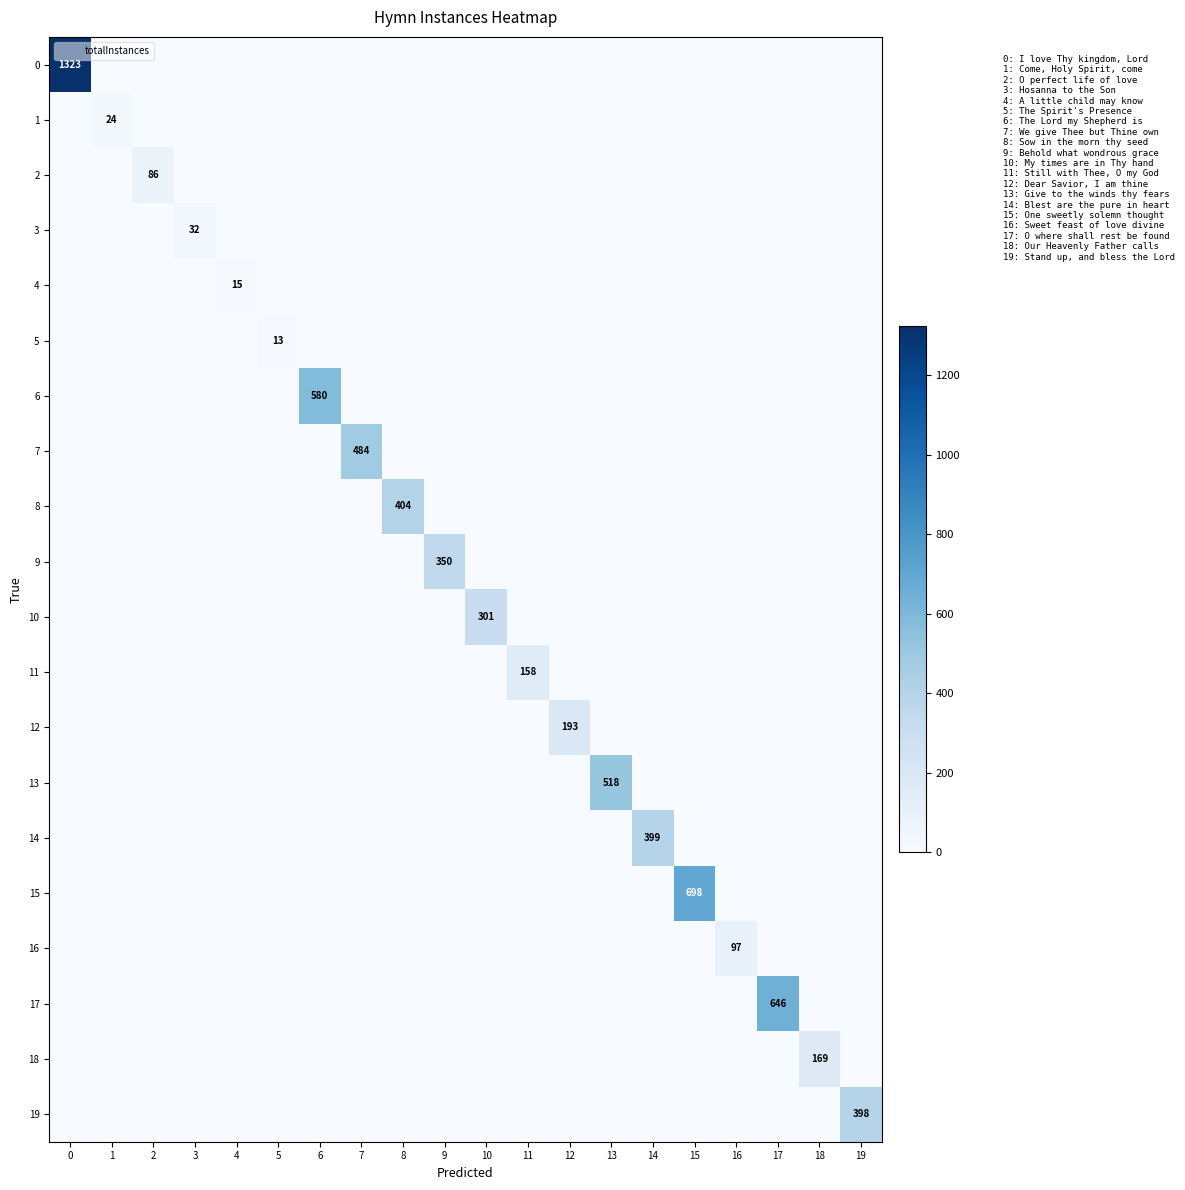

What is the greatest value displayed?

1323